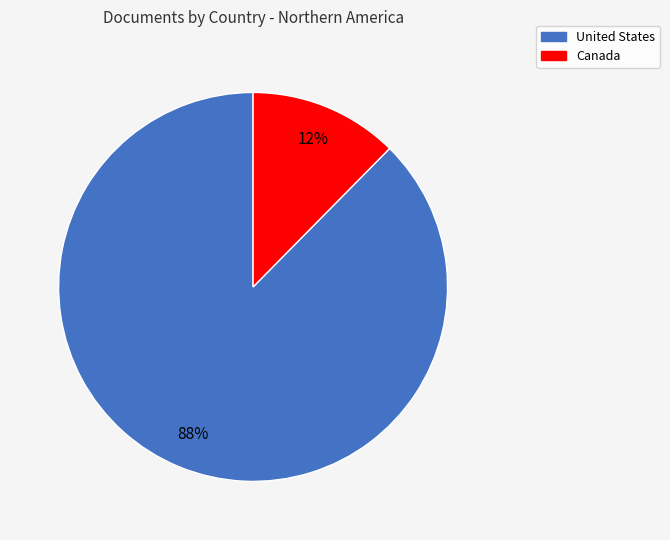

Rank the categories by value from highest to lowest.

United States, Canada